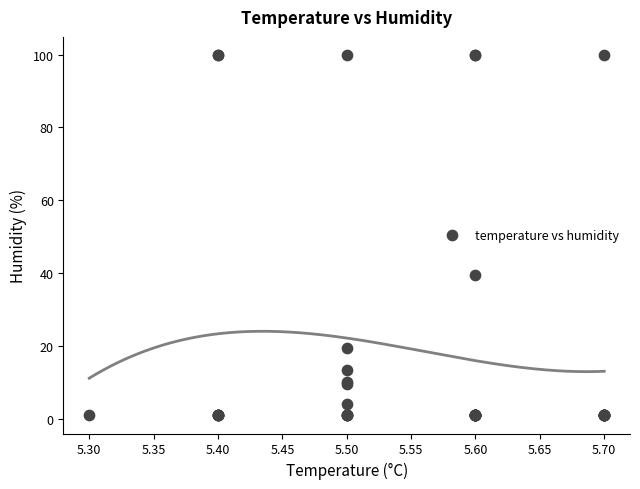

What Y value in the scatter plot is closest to 50?

39.5